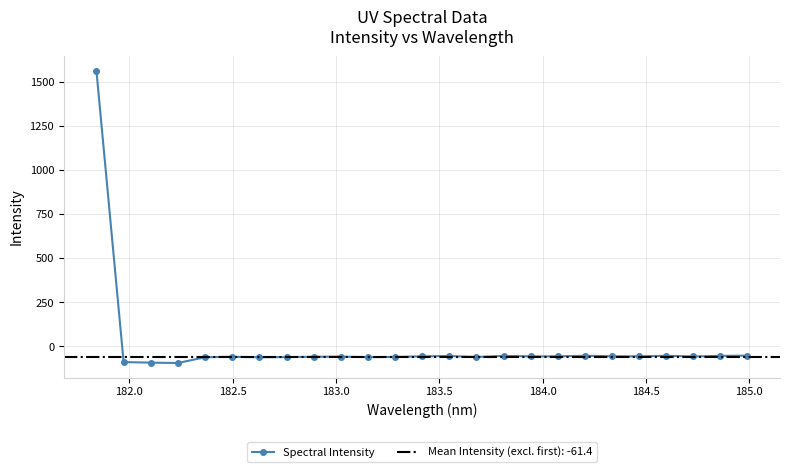

True or false: Spectral Intensity has more than 2 interior local peaks.

True